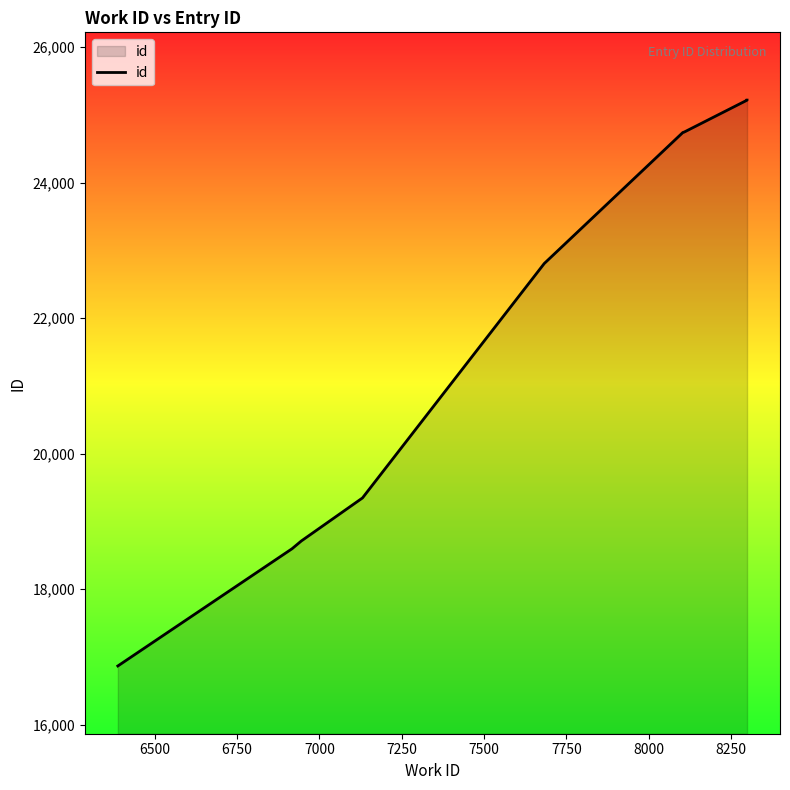

True or false: the data has more than 1 interior local peaks.

False